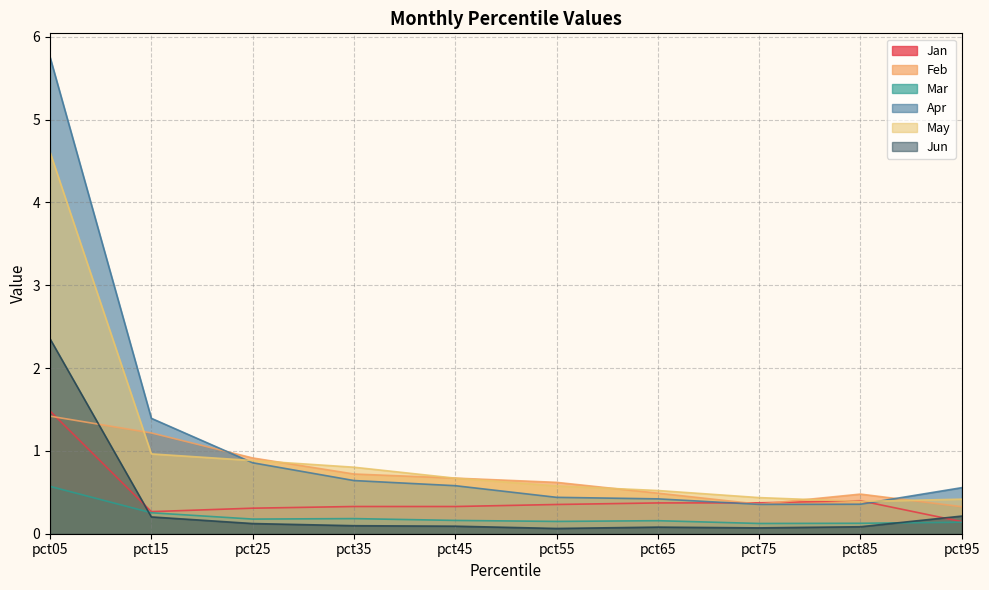

True or false: May and Mar cross at least once.

False